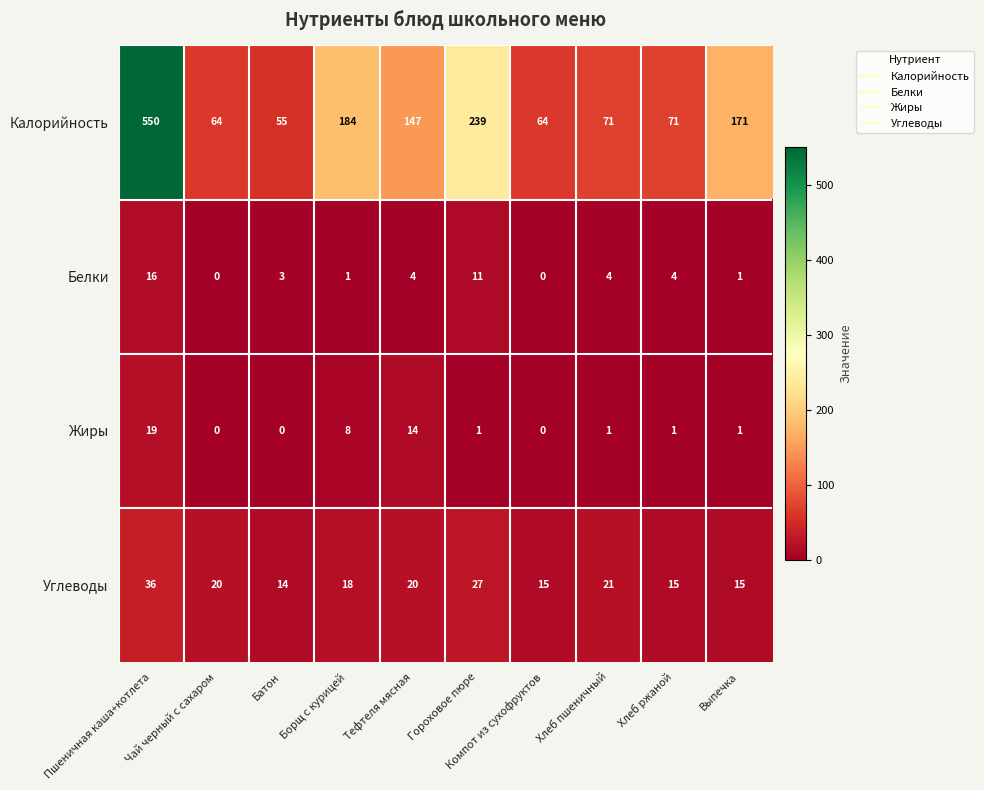

Rank the series by their maximum value, from highest to lowest.

Калорийность, Углеводы, Жиры, Белки